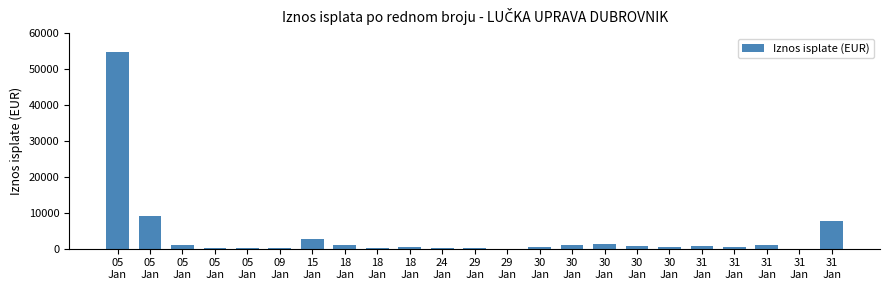

What is the sum of the values at 30
Jan and 18
Jan?

1620.0